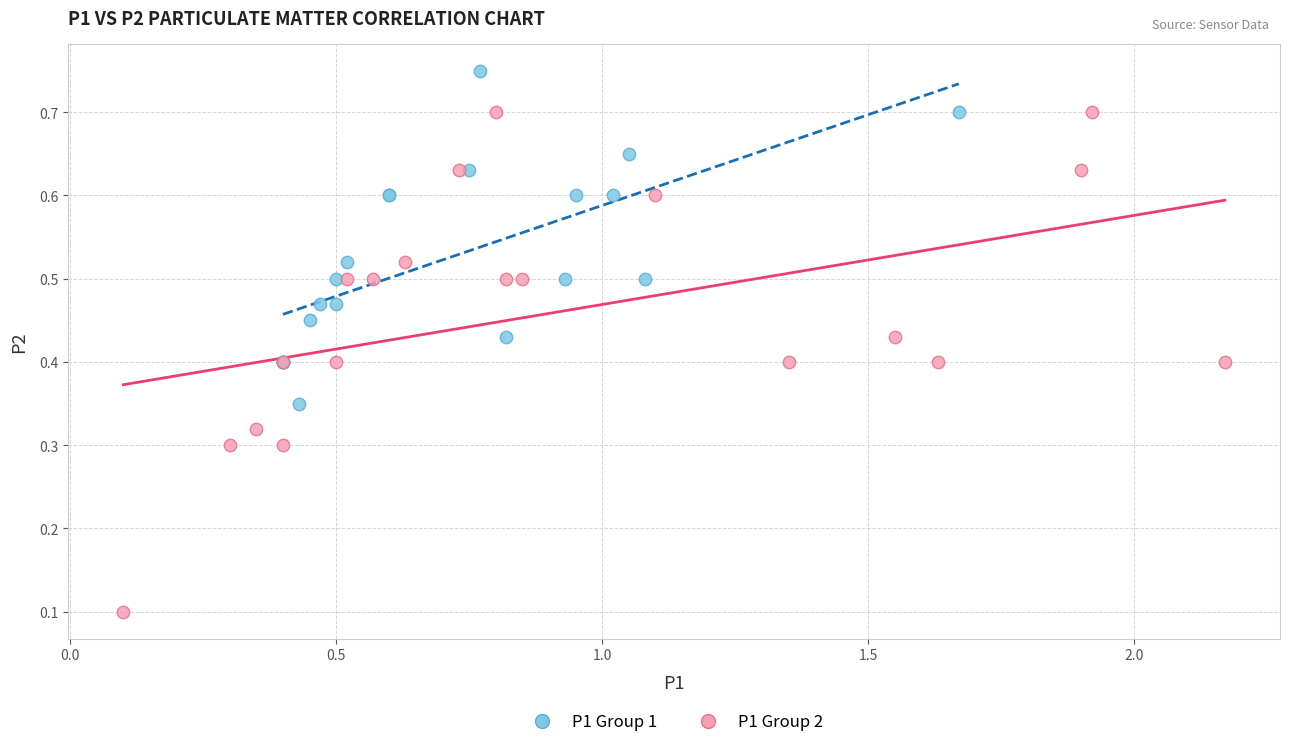

Which series contains the highest Y value?

P1 Group 1